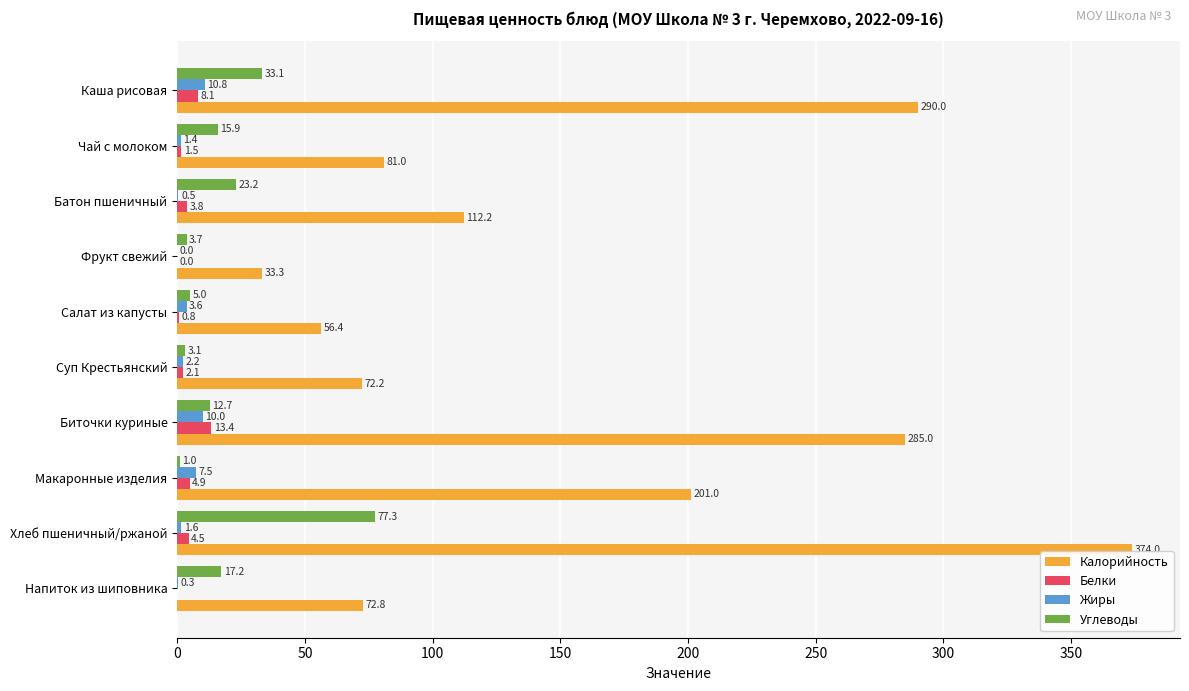

At which label does Калорийность reach its peak?

Хлеб пшеничный/ржаной